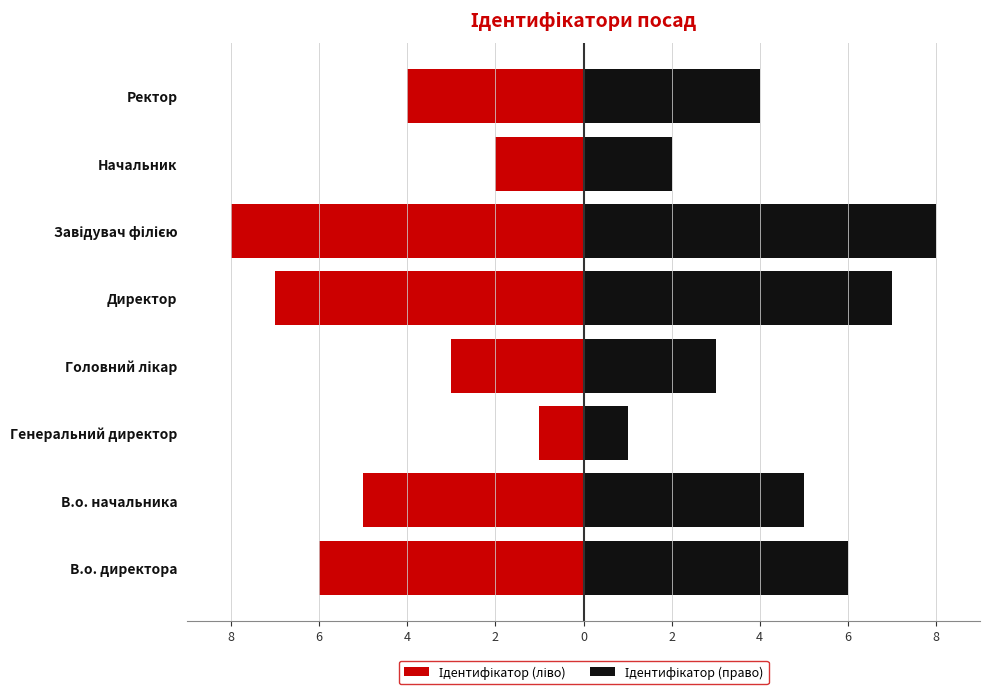

List the series in order of their peak value, lowest first.

Ідентифікатор (ліво), Ідентифікатор (право)